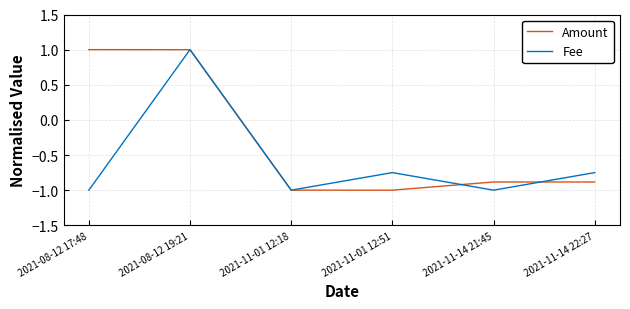

What position from the left is 2021-08-12 19:21?

2